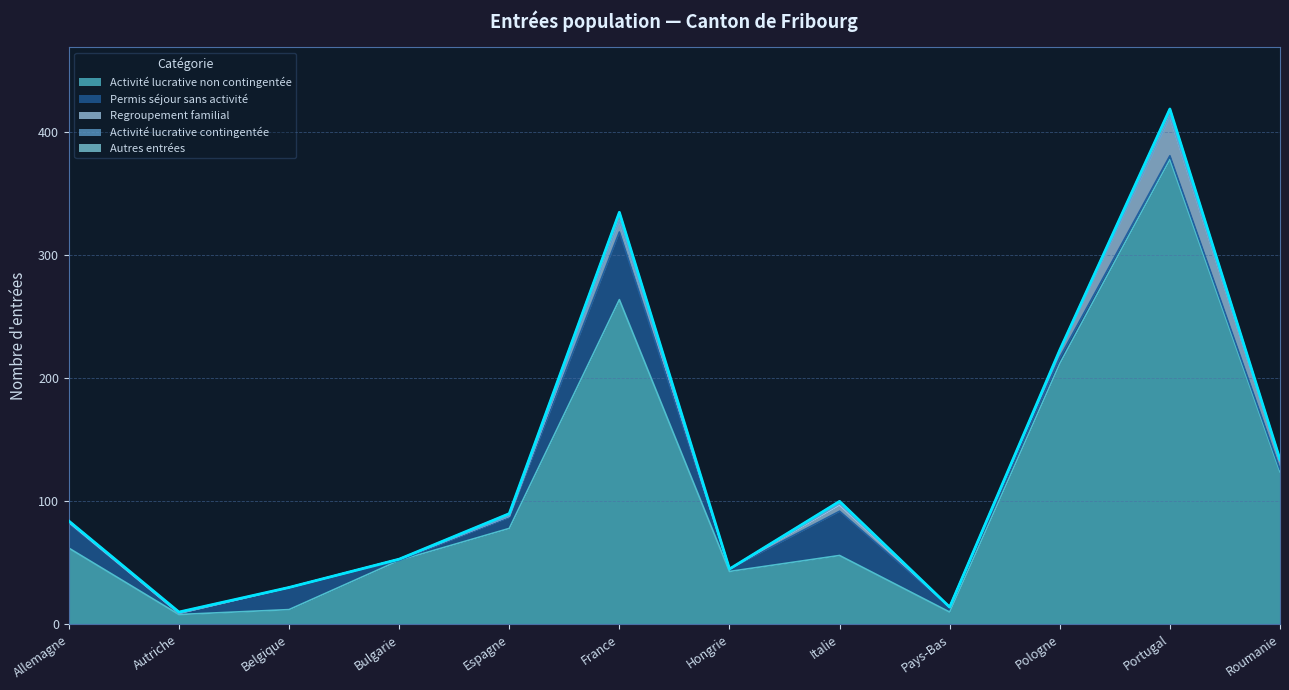

Reading left to right, transcribe all the data shown in this chart.

Activité lucrative non contingentée: Allemagne=62	Autriche=8	Belgique=12	Bulgarie=52	Espagne=78	France=264	Hongrie=43	Italie=56	Pays-Bas=10	Pologne=212	Portugal=378	Roumanie=124
Permis séjour sans activité: Allemagne=20	Autriche=1	Belgique=18	Bulgarie=0	Espagne=9	France=55	Hongrie=2	Italie=36	Pays-Bas=4	Pologne=5	Portugal=3	Roumanie=2
Regroupement familial: Allemagne=1	Autriche=0	Belgique=0	Bulgarie=1	Espagne=1	France=9	Hongrie=0	Italie=5	Pays-Bas=0	Pologne=5	Portugal=32	Roumanie=7
Activité lucrative contingentée: Allemagne=1	Autriche=0	Belgique=0	Bulgarie=0	Espagne=0	France=0	Hongrie=0	Italie=1	Pays-Bas=0	Pologne=0	Portugal=0	Roumanie=0
Autres entrées: Allemagne=0	Autriche=1	Belgique=0	Bulgarie=0	Espagne=2	France=7	Hongrie=0	Italie=2	Pays-Bas=0	Pologne=1	Portugal=6	Roumanie=1